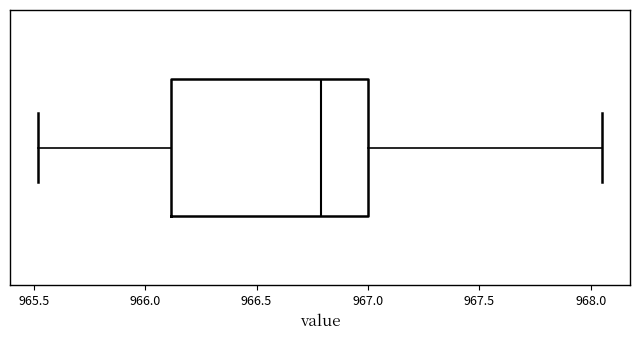

Read this box plot against the x-axis: the position of the median line, the range covered by the box, and the ends of both whiskers. The values are not printed on the chart, so give them approximately, as read against the axis.

median 966.80, box 966.10 to 967.00, whiskers 965.50 to 968.05